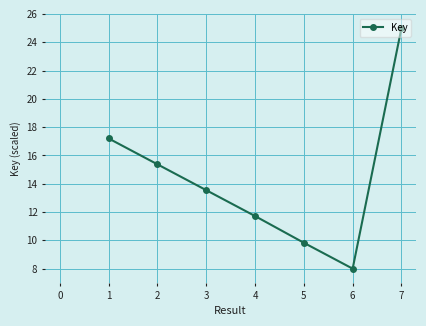

List the labels in order of value, largest first.

7, 1, 2, 3, 4, 5, 6